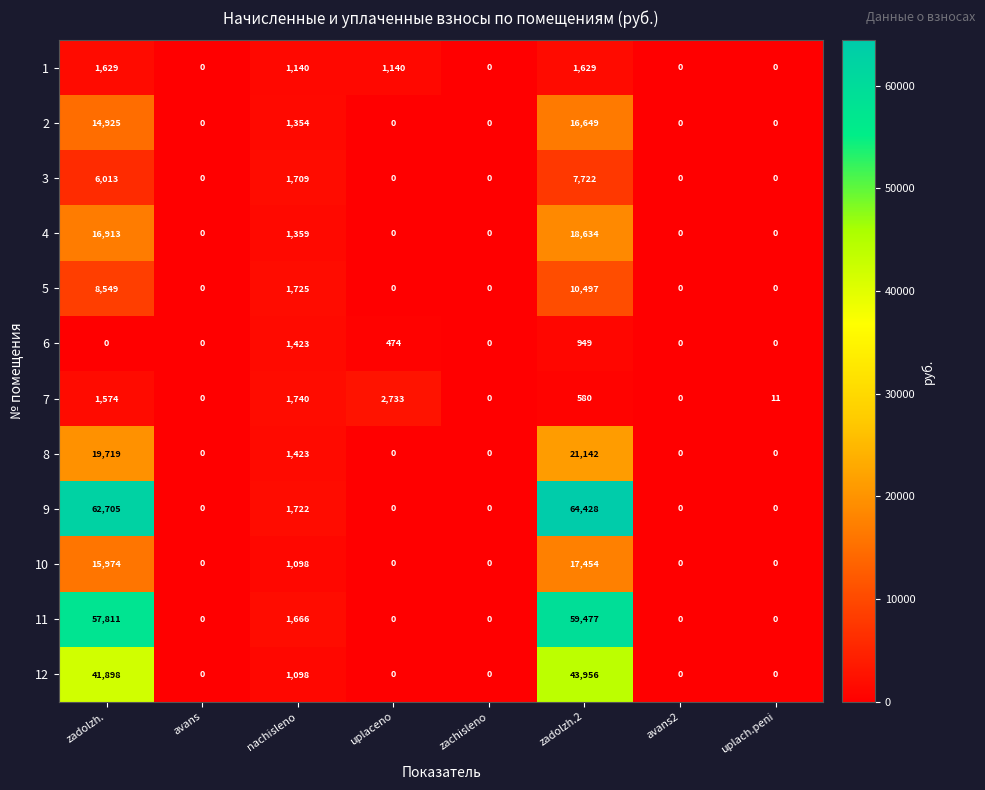

Which series has the widest spread of values?

9